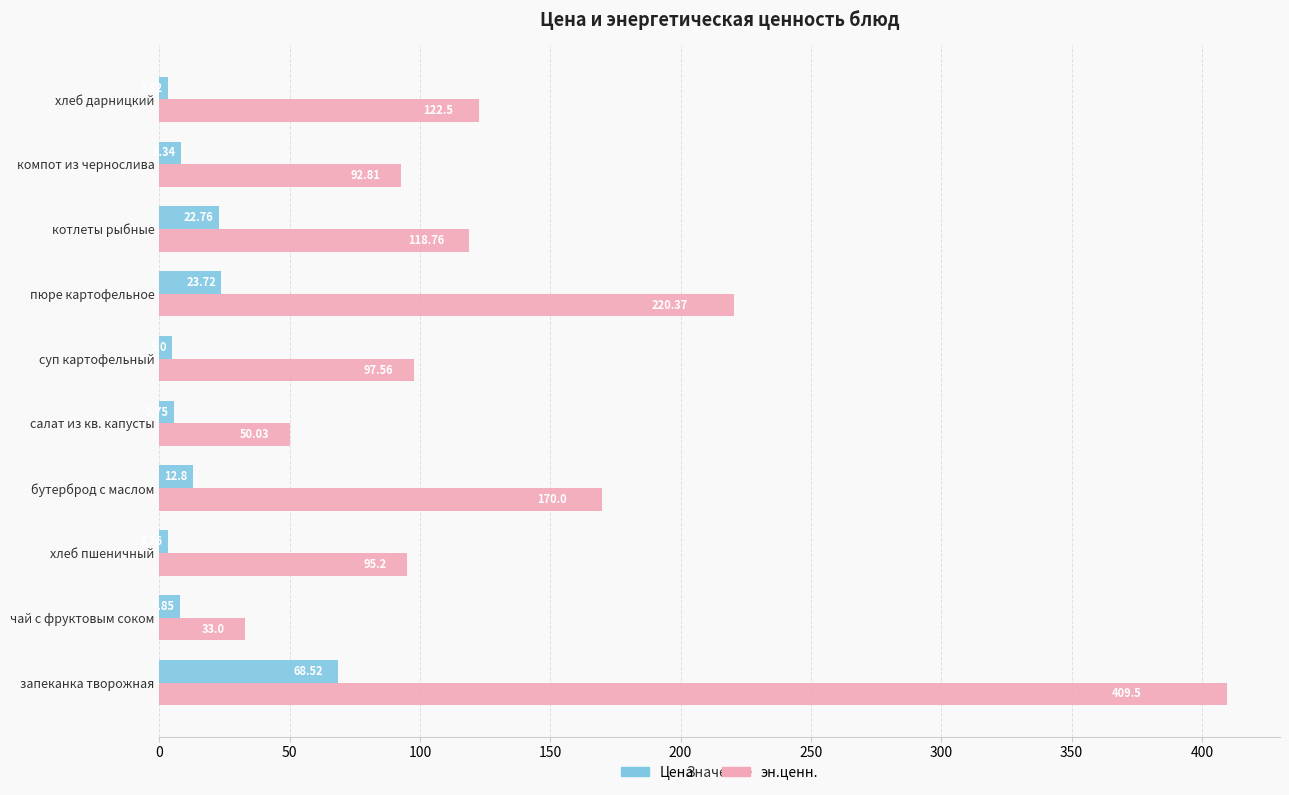

List the series in order of their overall mean, highest first.

эн.ценн., Цена